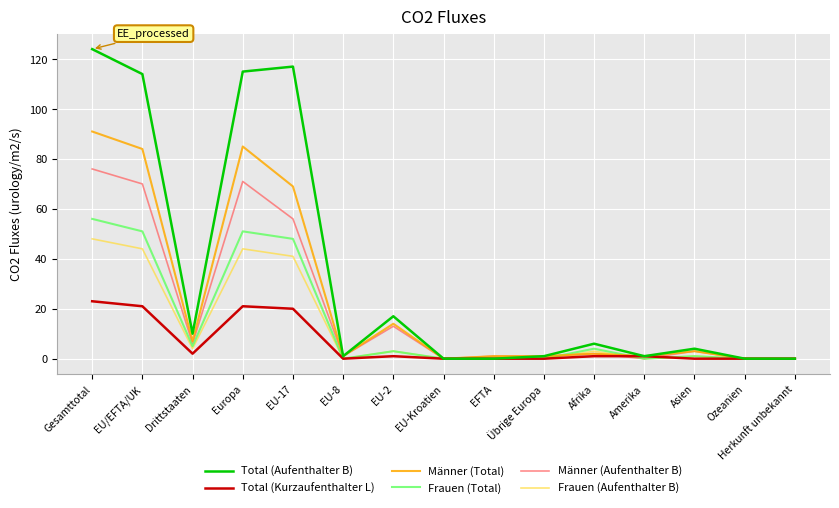

Which series has the largest total across all categories?

Total (Aufenthalter B)